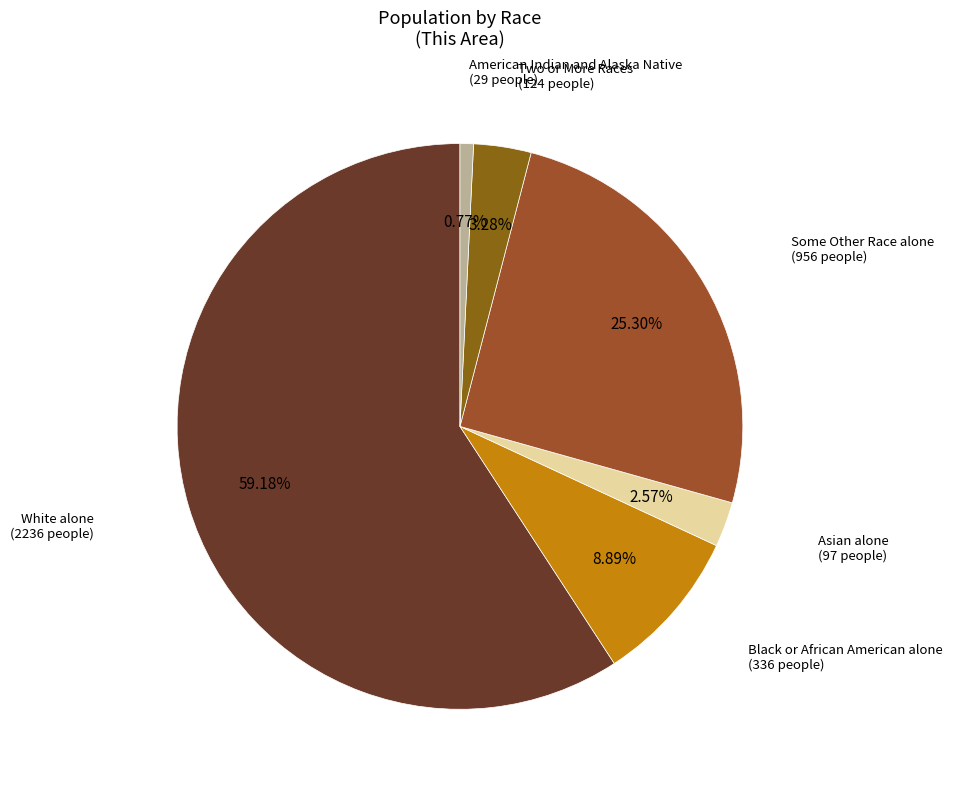

How many slices are in this pie chart?

6